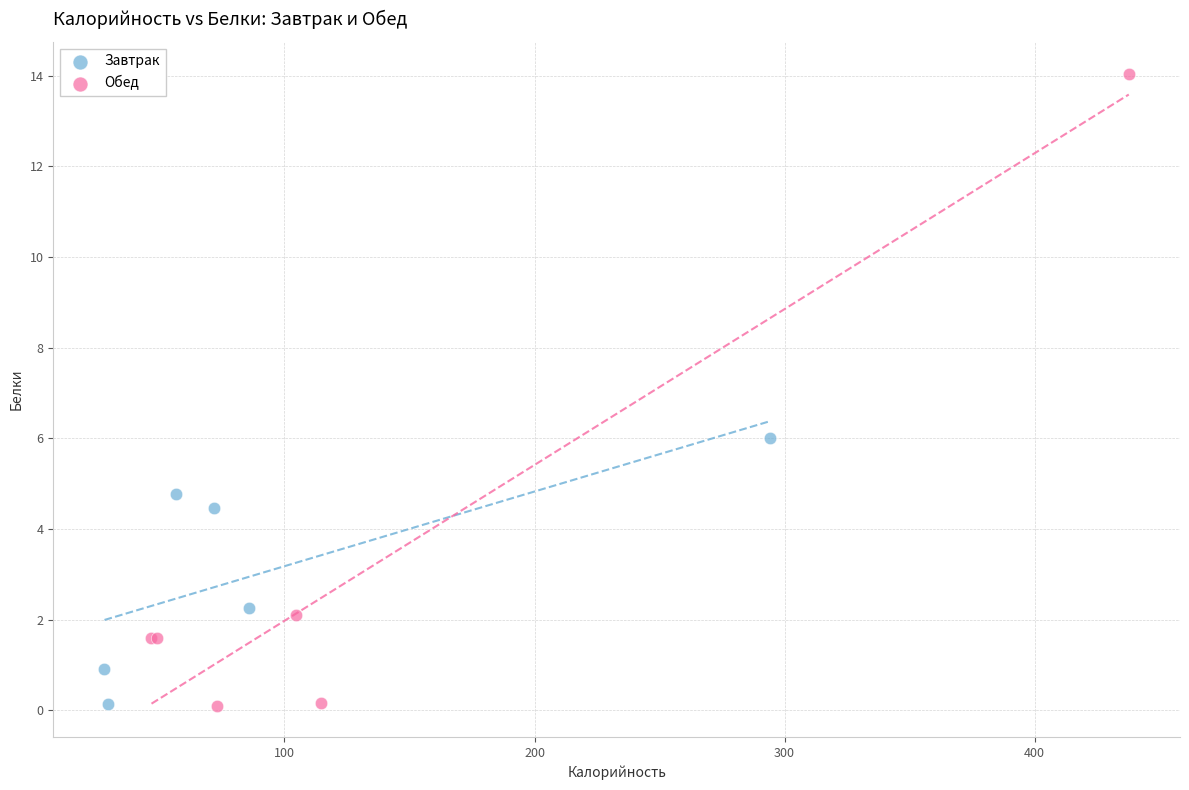

Which series has the widest spread of Y values?

Обед